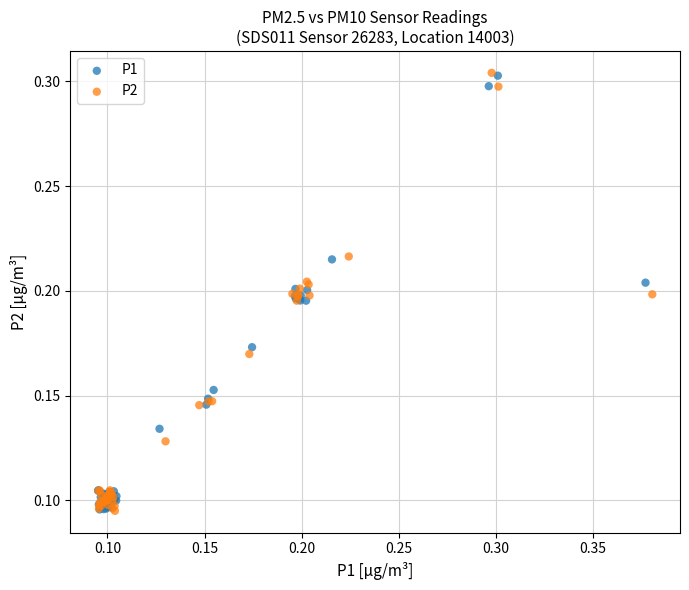

What are all the series names shown in the legend?

P1, P2